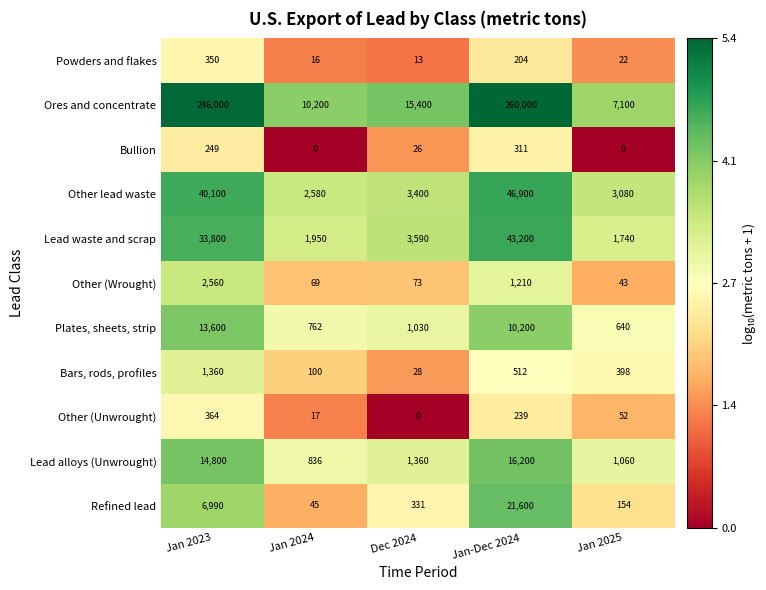

How many series are shown in this chart?

11